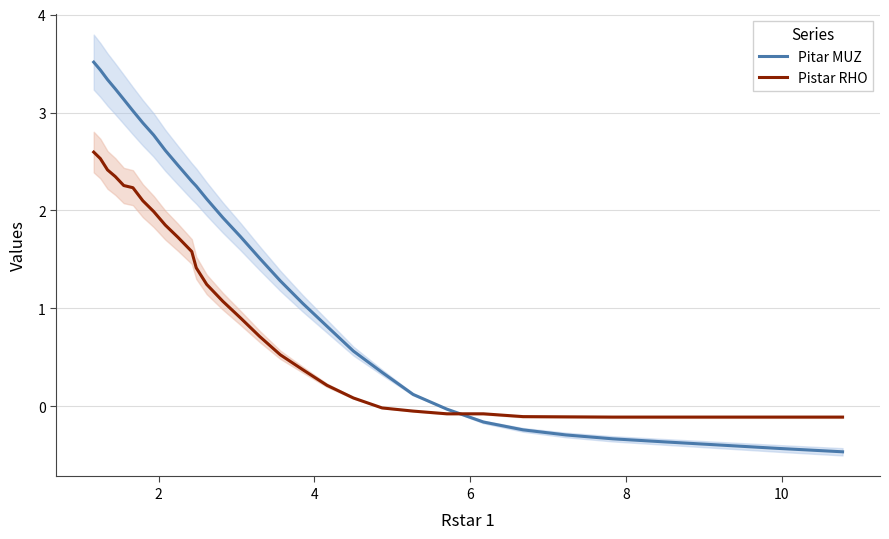

After their last crossing, which series has the higher values: Pistar RHO or Pitar MUZ?

Pistar RHO